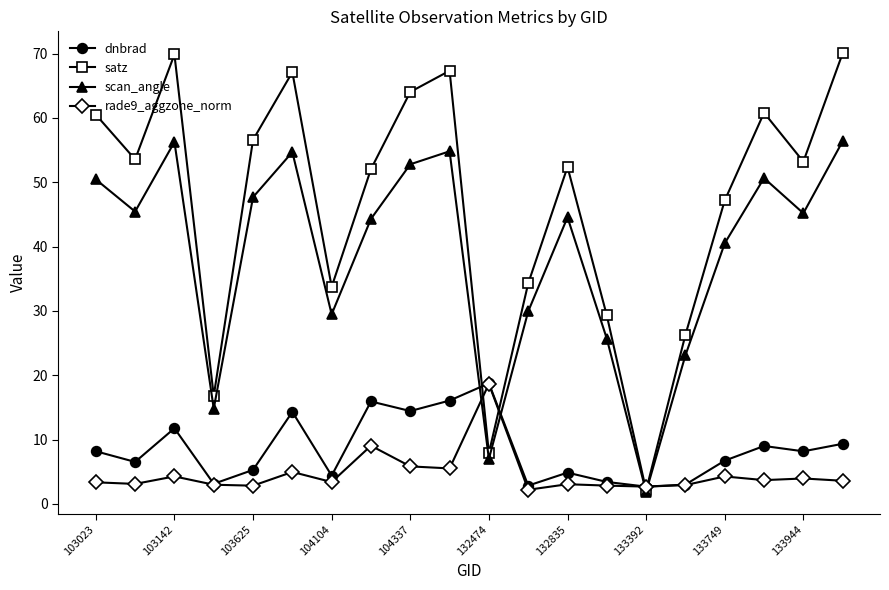

Which series ends up on top after the final intersection of scan_angle and rade9_aggzone_norm?

scan_angle